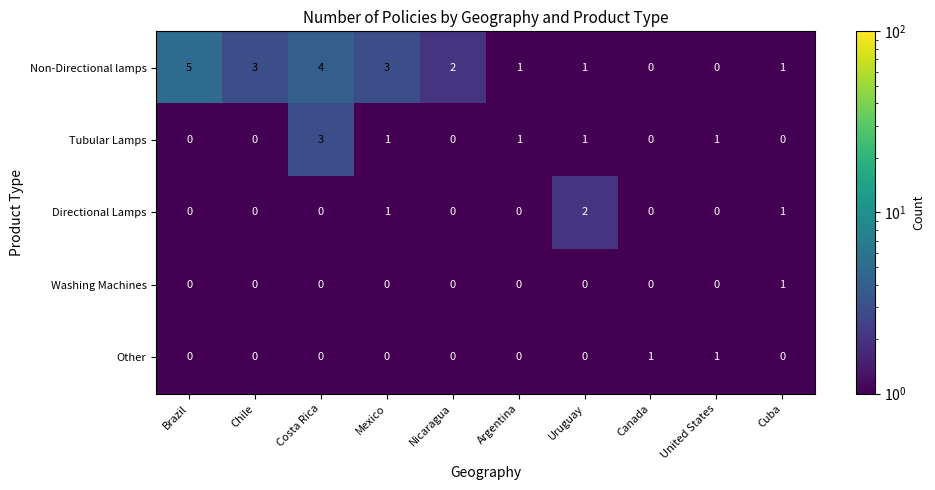

Is the value of Other at Mexico greater than the value of Directional Lamps at Mexico?

No